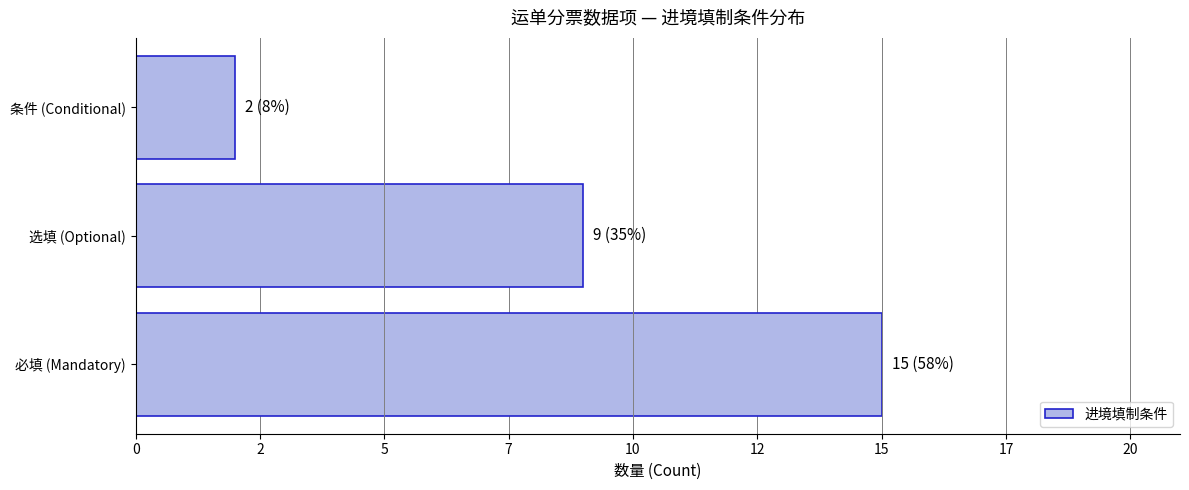

Are the bars horizontal?

Yes